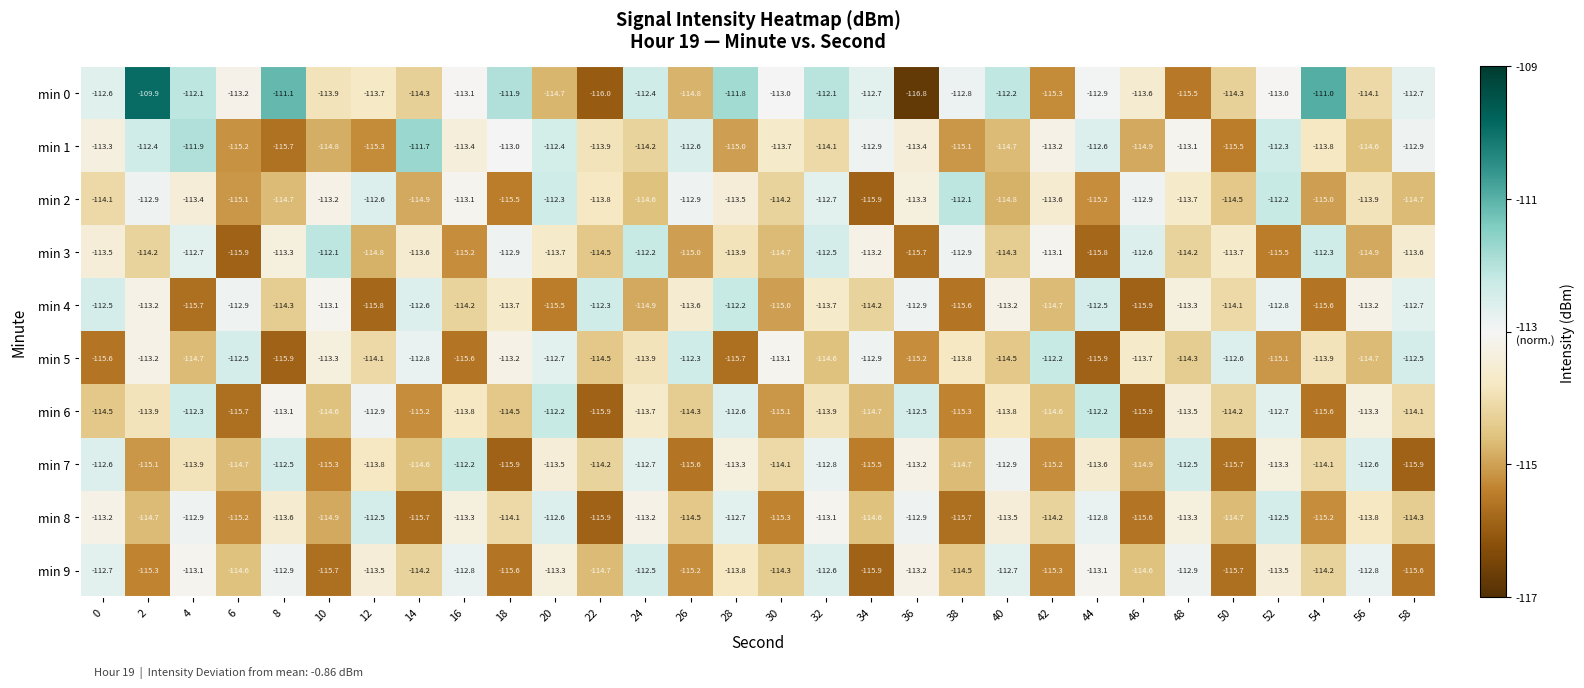

What is the spread (max minus min) of values at 30?

2.3